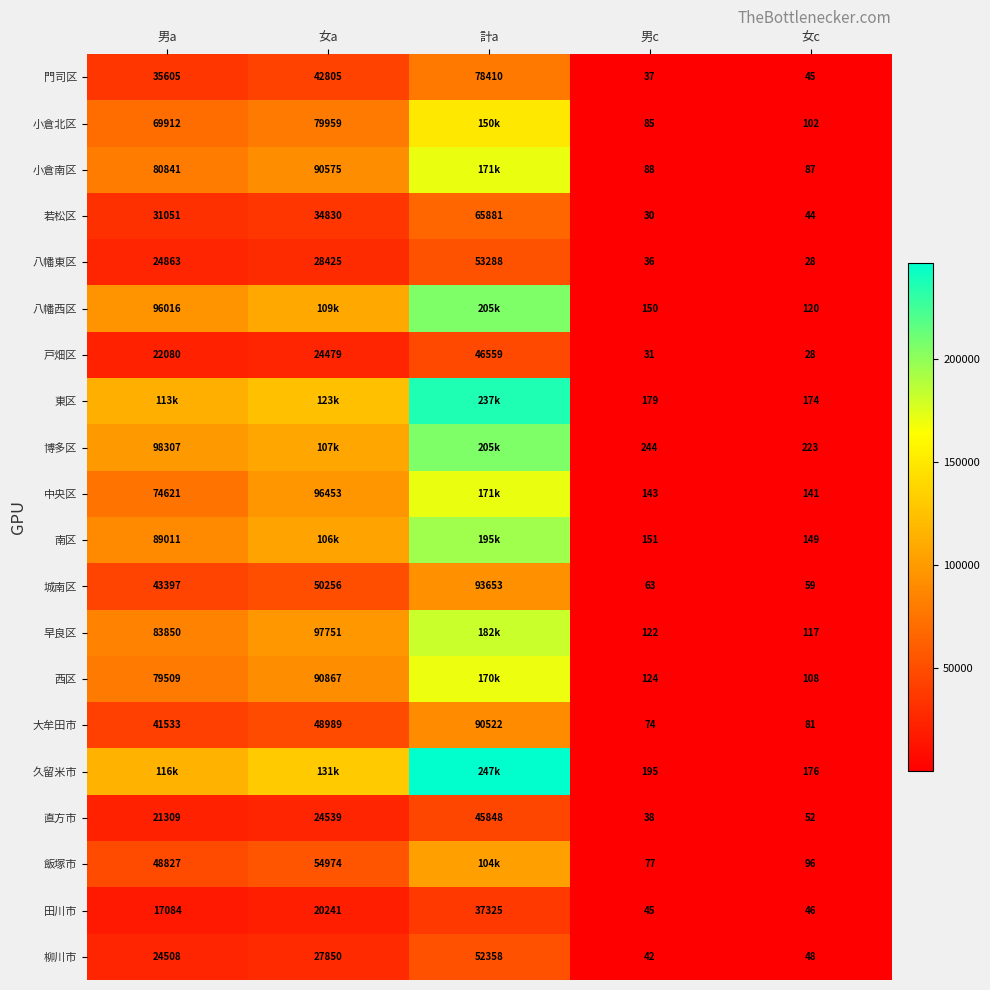

What is the difference between the highest and lowest values at 男c?

214